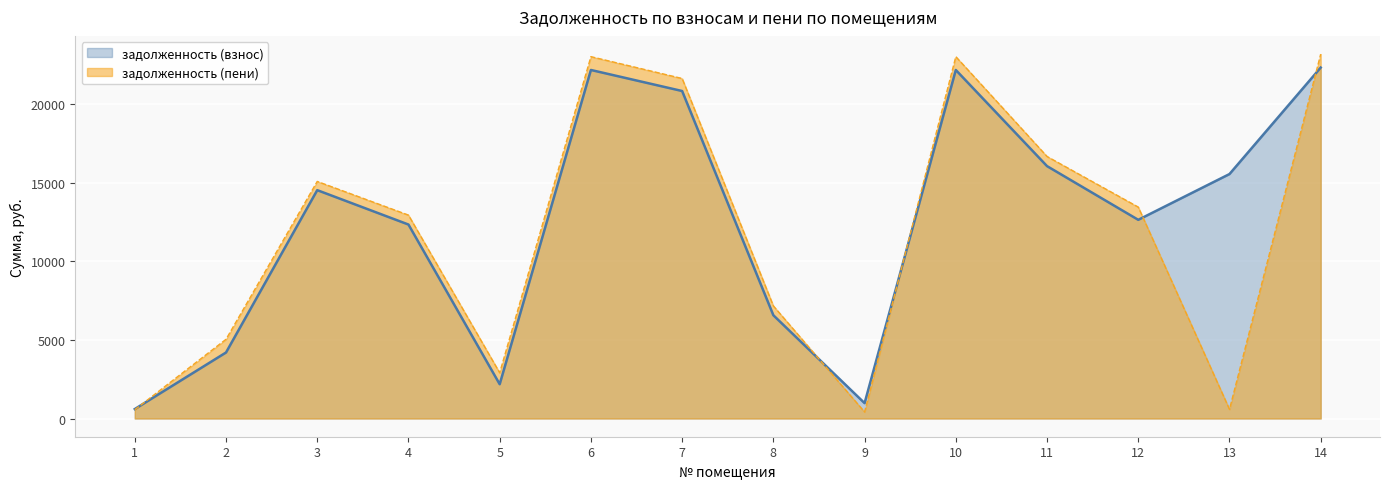

What is the approximate value of задолженность (пени) at 11?

16675.6